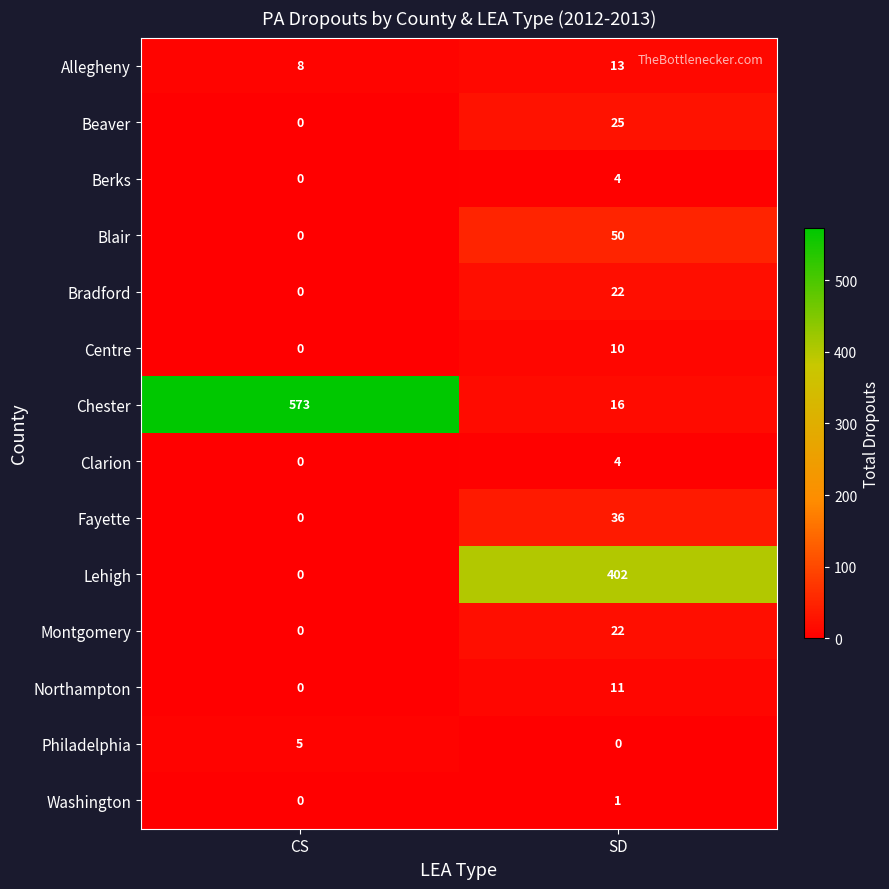

Which label corresponds to the largest value in the chart?

CS